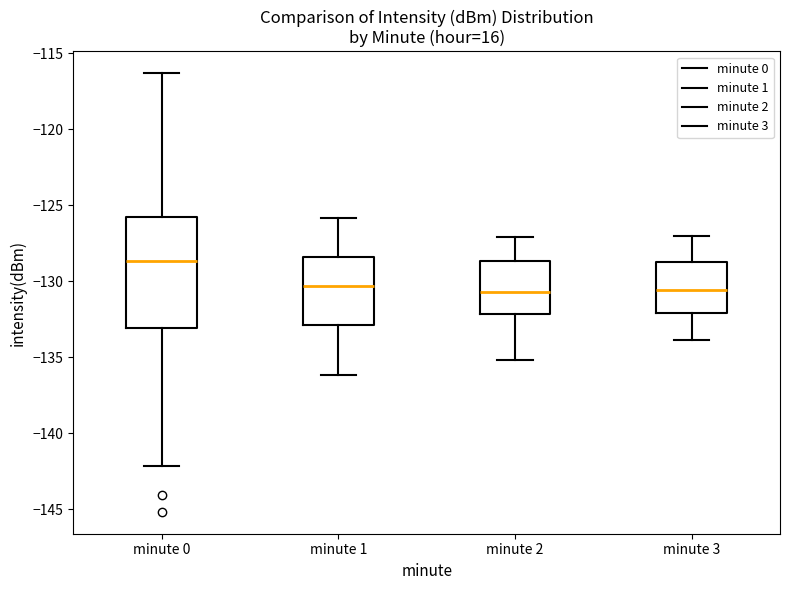

Reading left to right, read every box against the y-axis: the position of its median line, the range the box covers, and the ends of its whiskers. The values are not printed on the chart, so give them approximately, as read against the axis.

minute 0: median -128.5, box -133.0 to -126.0, whiskers -142.0 to -116.5
minute 1: median -130.5, box -133.0 to -128.5, whiskers -136.0 to -126.0
minute 2: median -130.5, box -132.0 to -128.5, whiskers -135.0 to -127.0
minute 3: median -130.5, box -132.0 to -128.5, whiskers -134.0 to -127.0